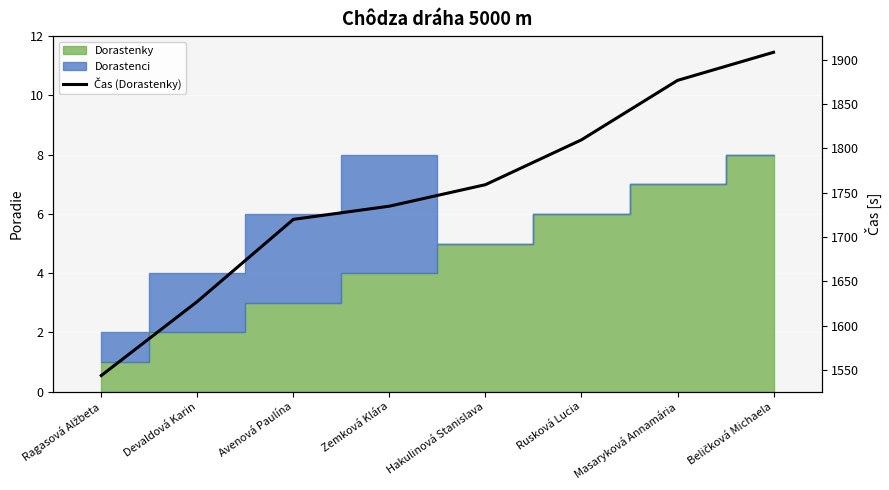

True or false: the data has more than 0 interior local peaks.

False